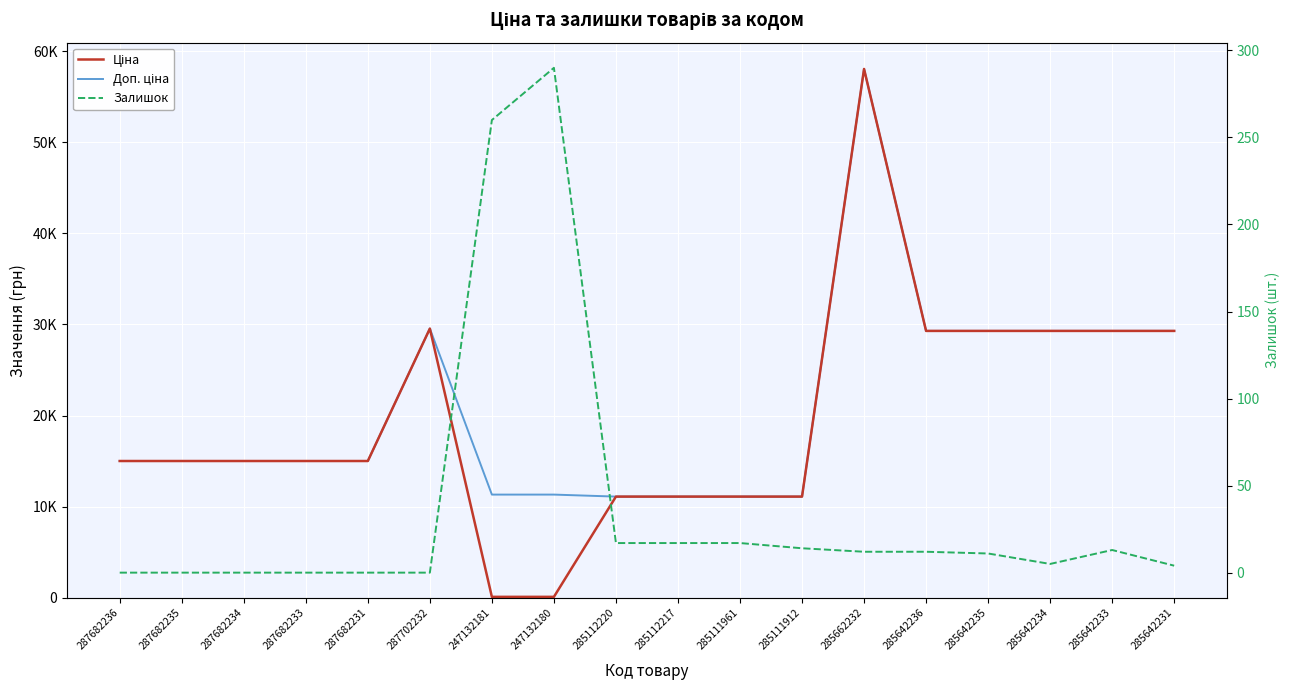

Reading left to right, transcribe all the data shown in this chart.

Ціна: 15019.2	15019.2	15019.2	15019.2	15019.2	29548.9	113.3	113.3	11113.6	11113.6	11113.6	11113.6	58037.0	29294.9	29294.9	29294.9	29294.9	29294.9
Доп. ціна: 15019.2	15019.2	15019.2	15019.2	15019.2	29548.9	11334.0	11334.0	11113.6	11113.6	11113.6	11113.6	58037.0	29294.9	29294.9	29294.9	29294.9	29294.9
Залишок: 0.0	0.0	0.0	0.0	0.0	0.0	260.0	290.0	17.0	17.0	17.0	14.0	12.0	12.0	11.0	5.0	13.0	4.0